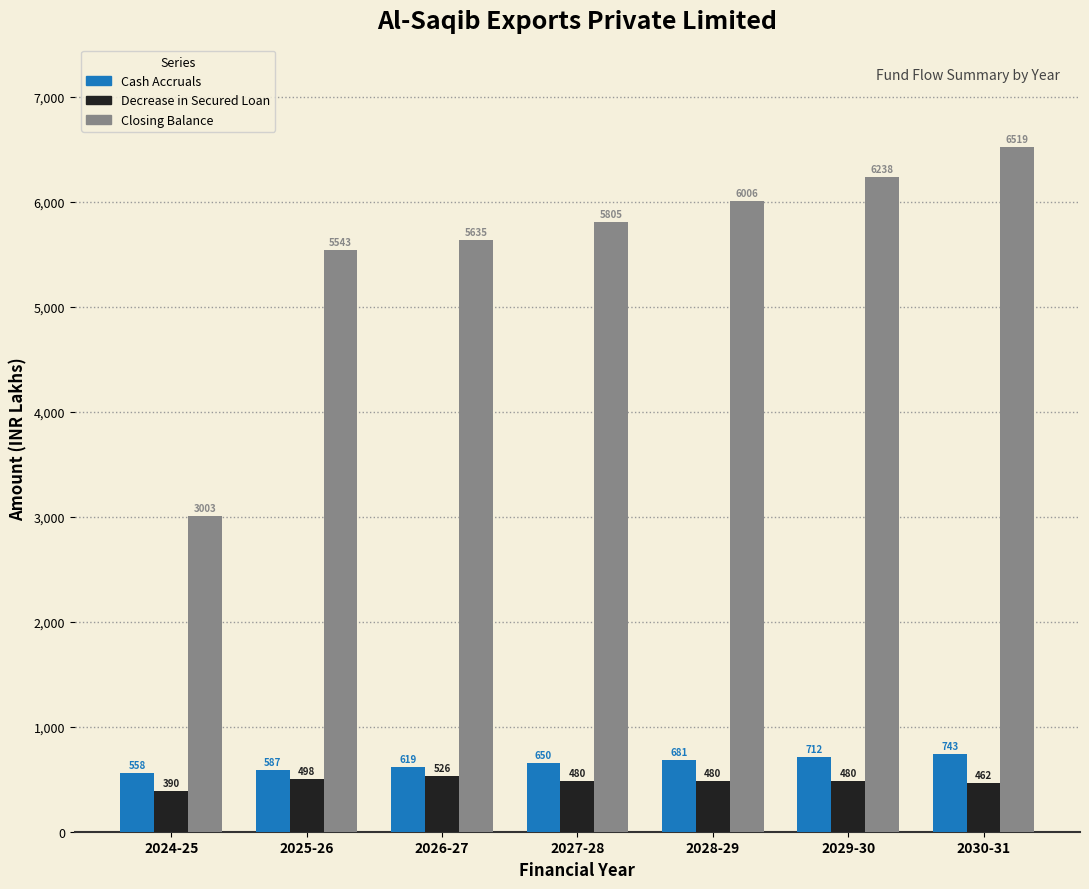

What is the maximum value for Cash Accruals?

742.9